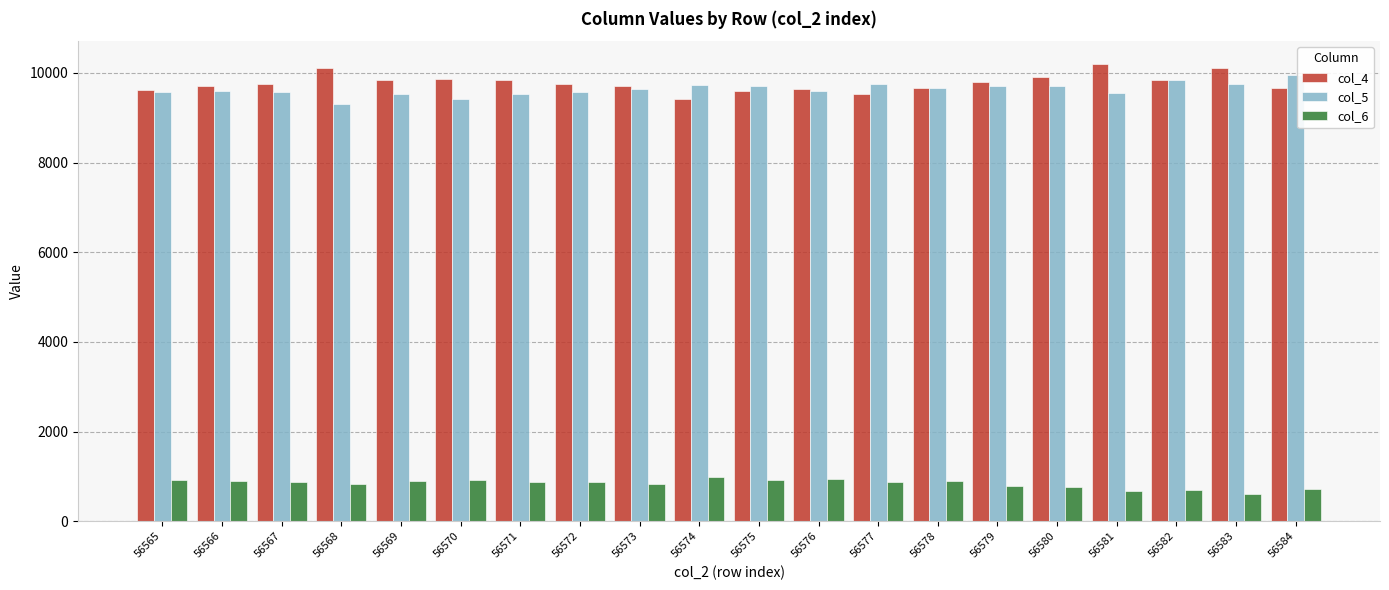

What is the smallest value displayed?

602